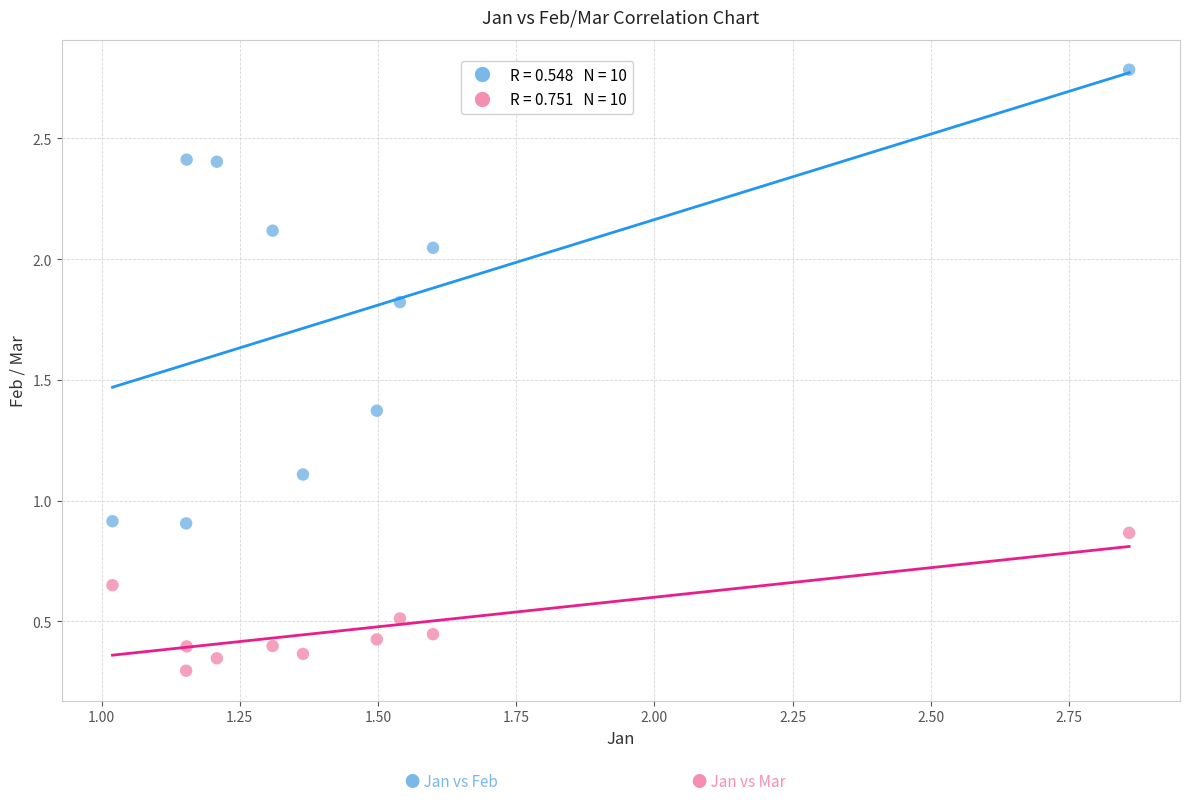

Across all data points, what is the range of X values (max minus min)?

1.8